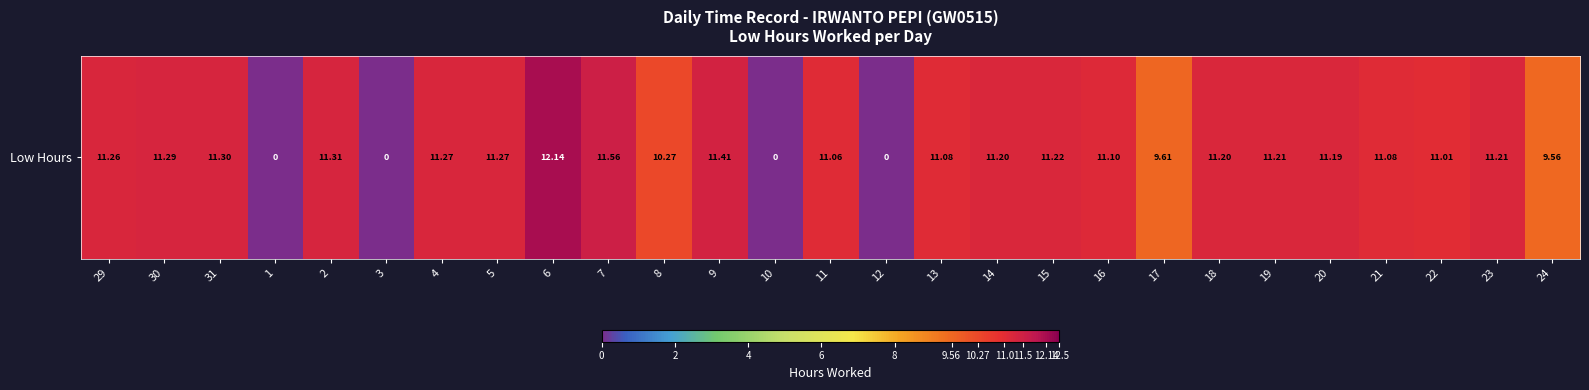

How many data points are above 11?

20